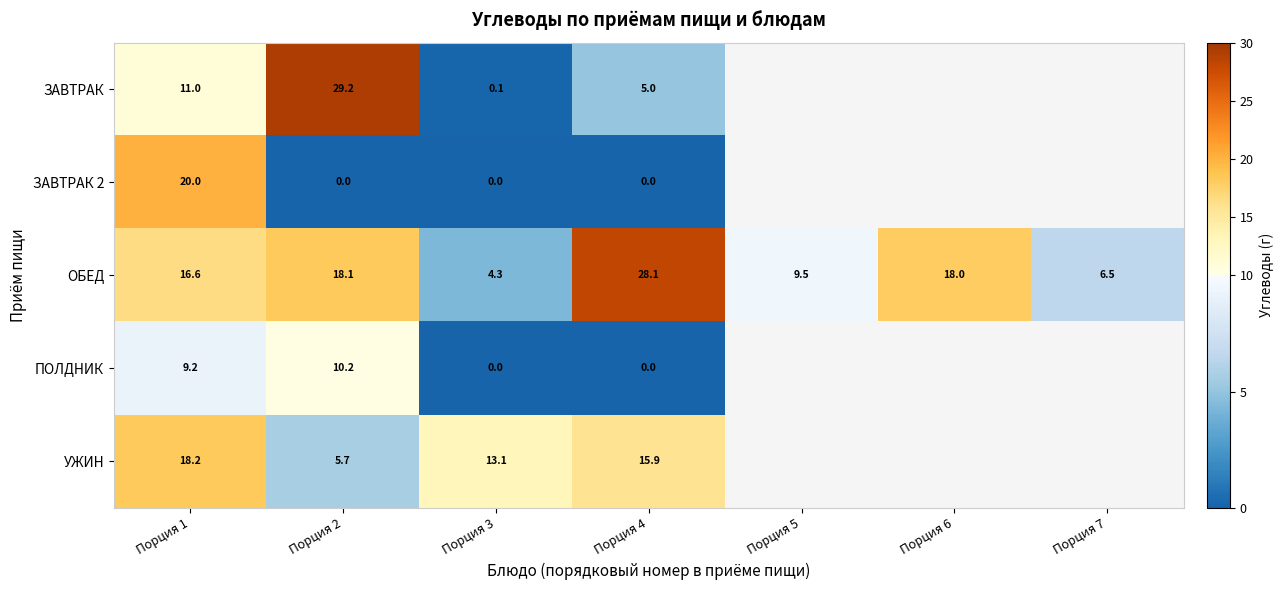

List the labels in order of ОБЕД value, smallest first.

Порция 3, Порция 7, Порция 5, Порция 1, Порция 6, Порция 2, Порция 4